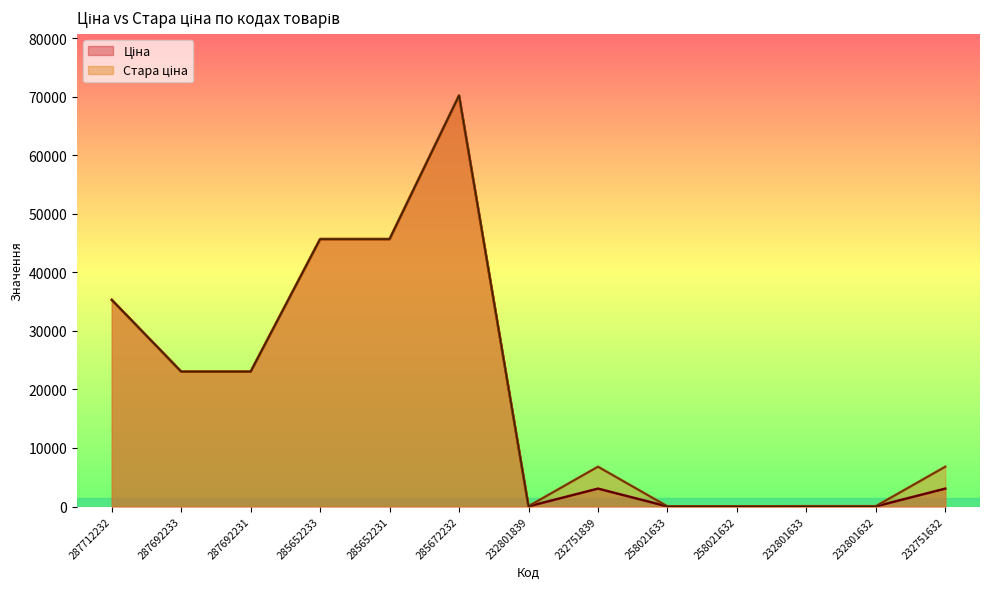

What are all the series names shown in the legend?

Ціна, Стара ціна